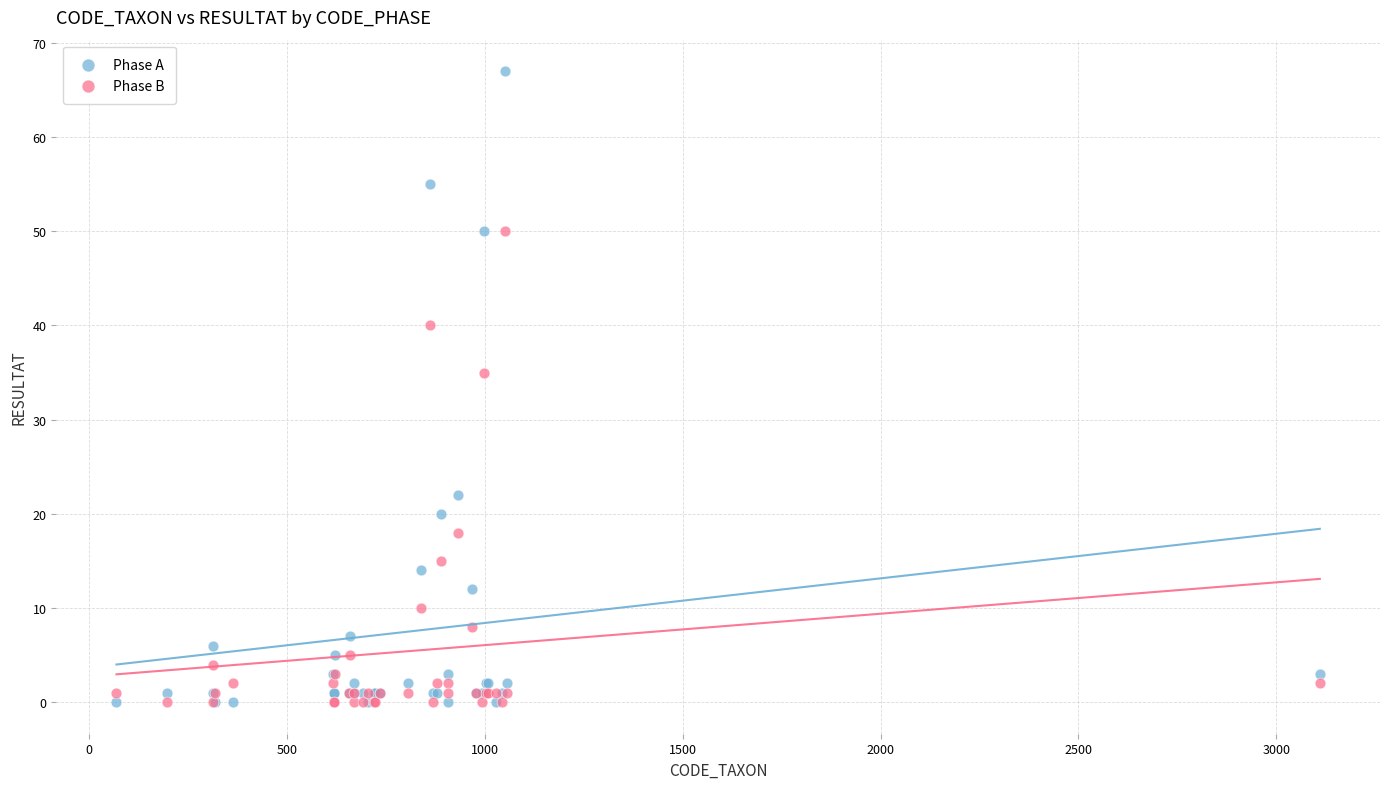

In the Phase B series, what Y value is closest to 25?

18